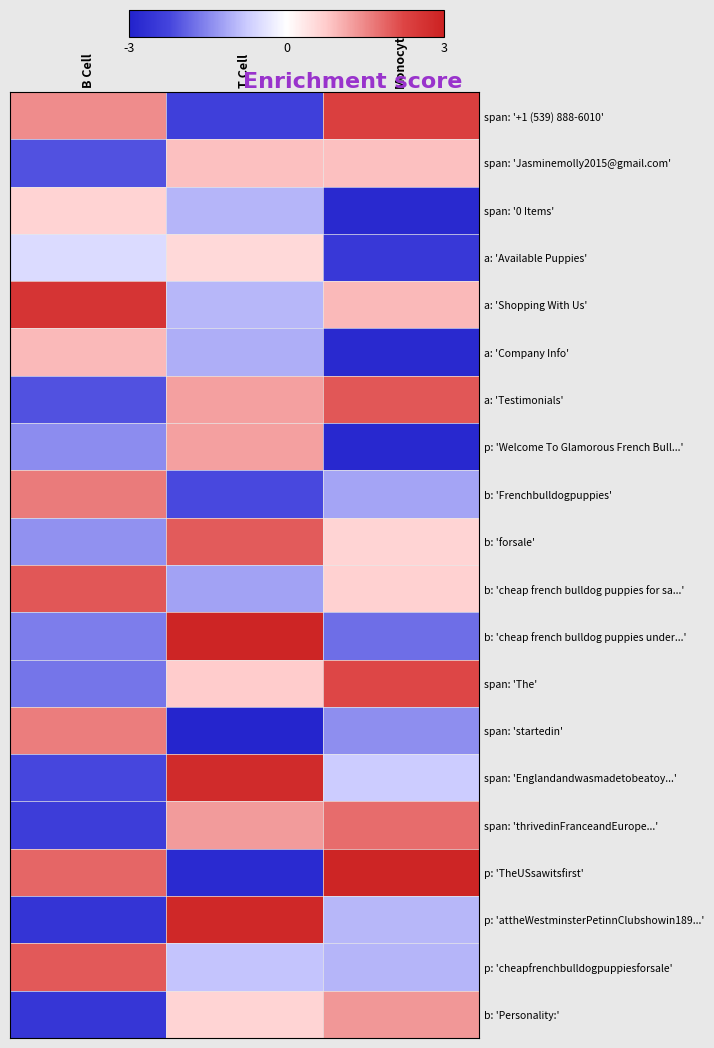

At which category does the chart reach its peak across all series?

Monocyte